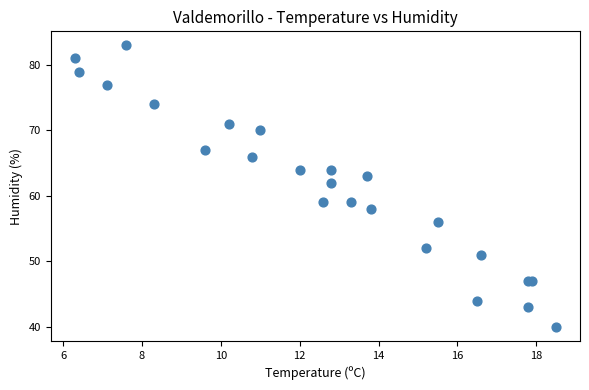

What Y value in the scatter plot is closest to 61?

62